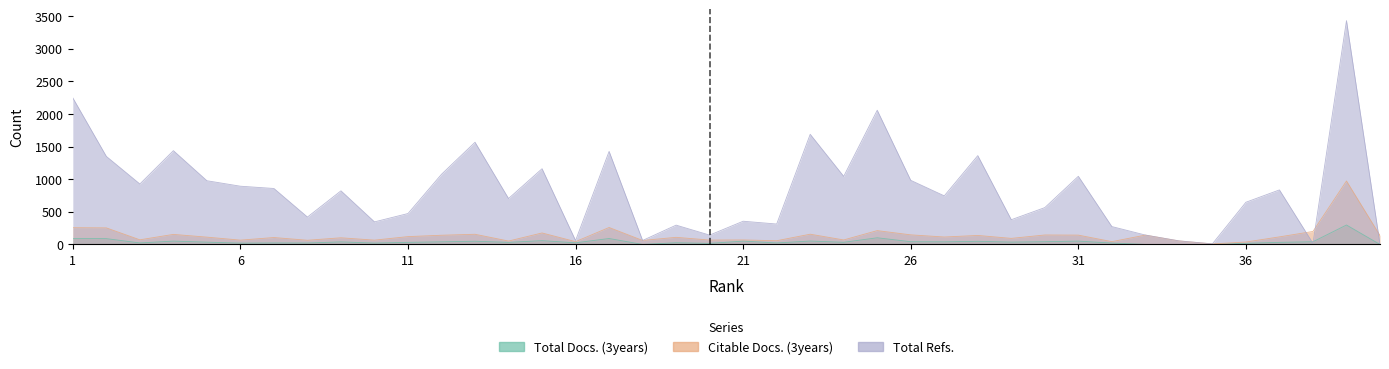

At how many categories does at least one series exceed 2154?

2